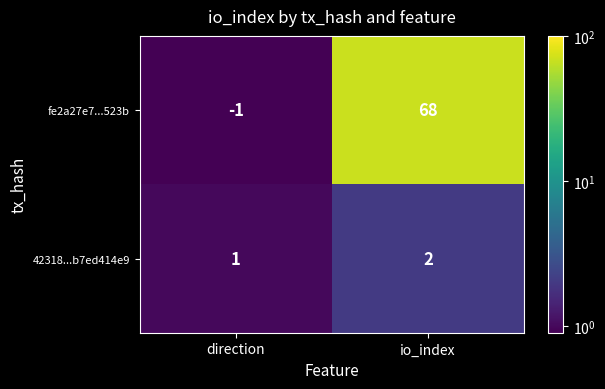

What is the difference between the maximum and minimum values in the fe2a27e7...523b series?

69